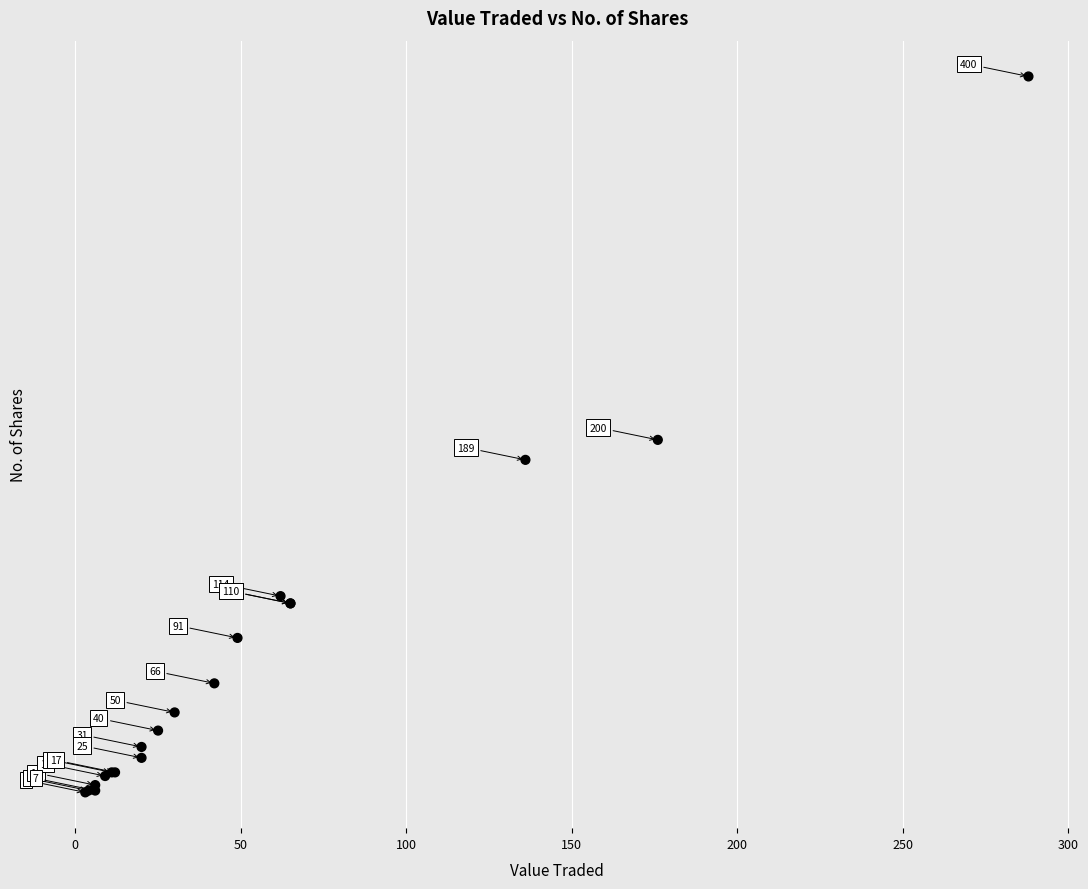

What Y value in the scatter plot is closest to 203?

200